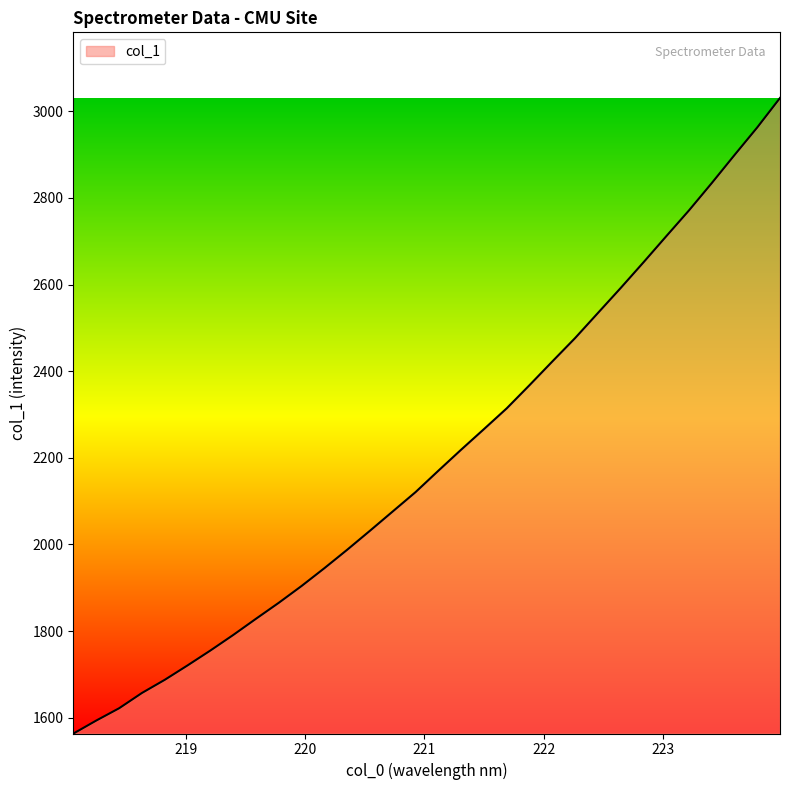

What is the difference between the maximum and minimum values?

1467.4